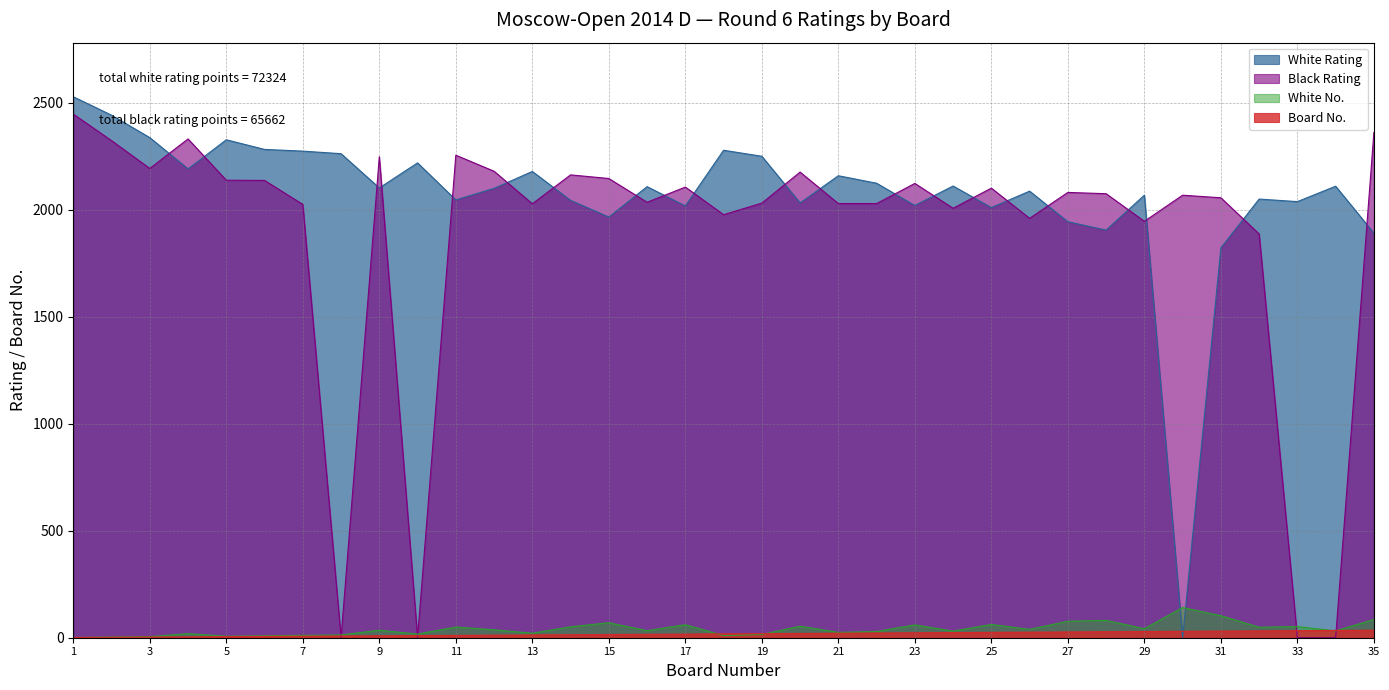

Where is the first local maximum for White No.?

4